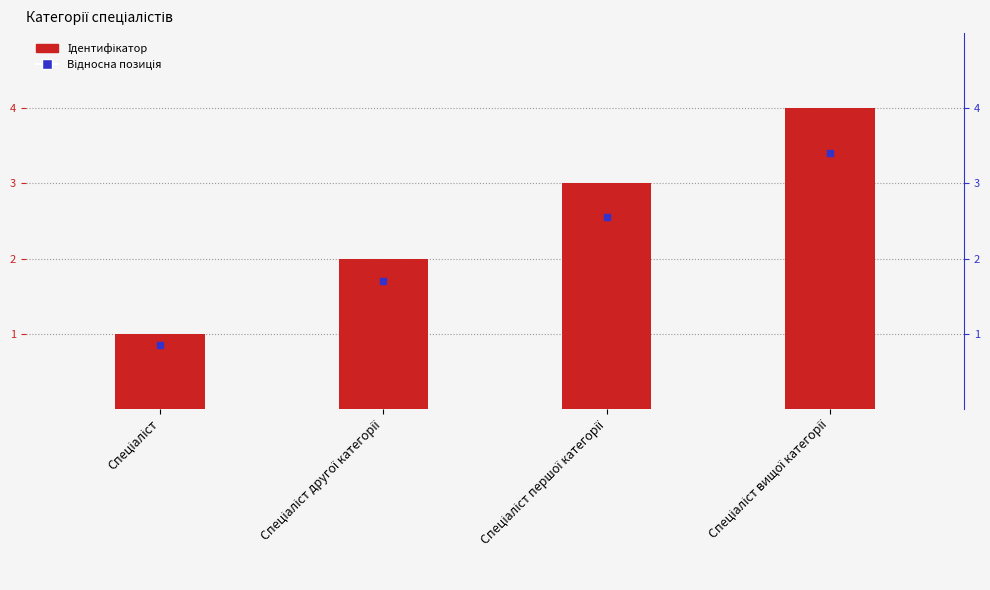

Which series has the largest total across all categories?

Ідентифікатор